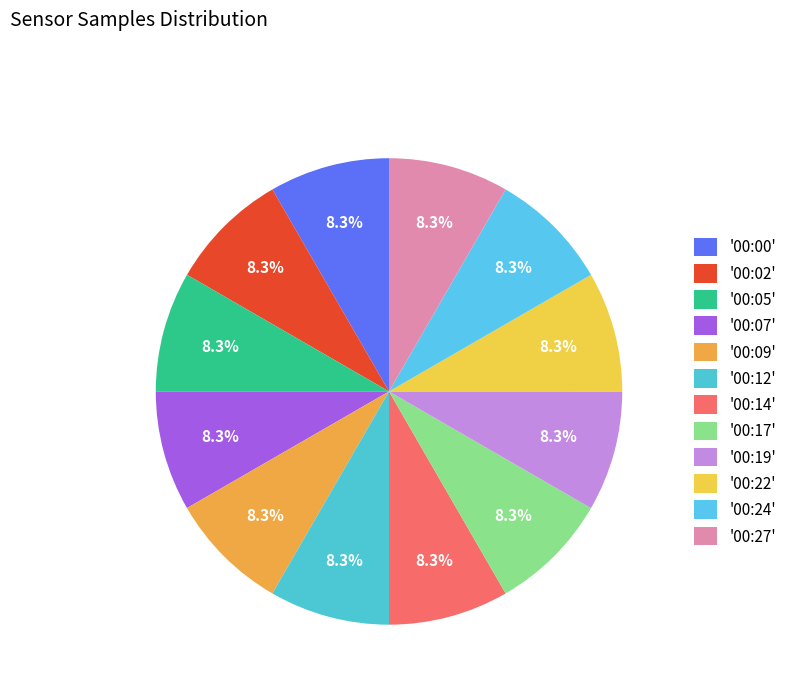

How many slices are in this pie chart?

12